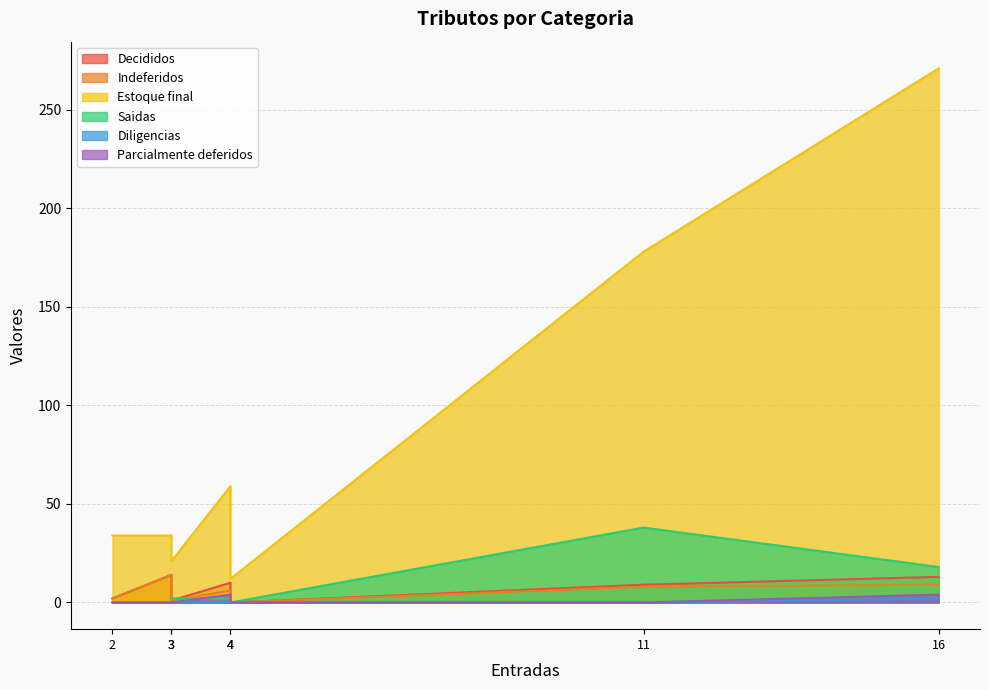

The value of Estoque final at IPTU is 51. True or false?

False